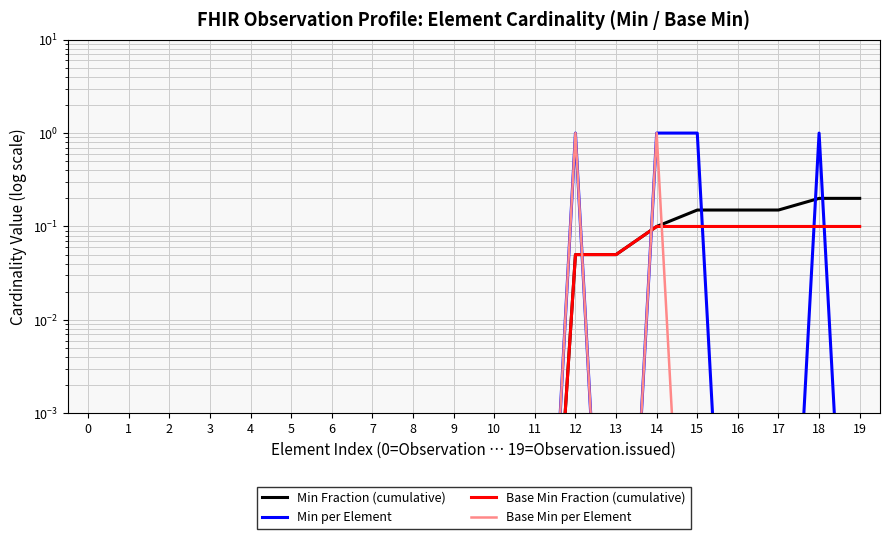

At how many categories does at least one series exceed 0?

20